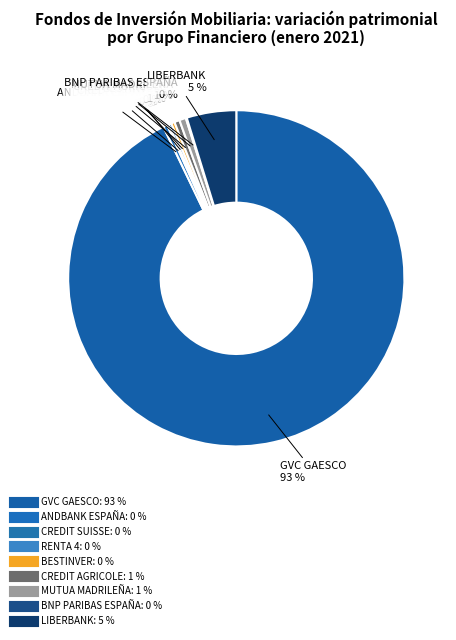

What percentage is the CREDIT AGRICOLE slice, to the nearest percent?

1%